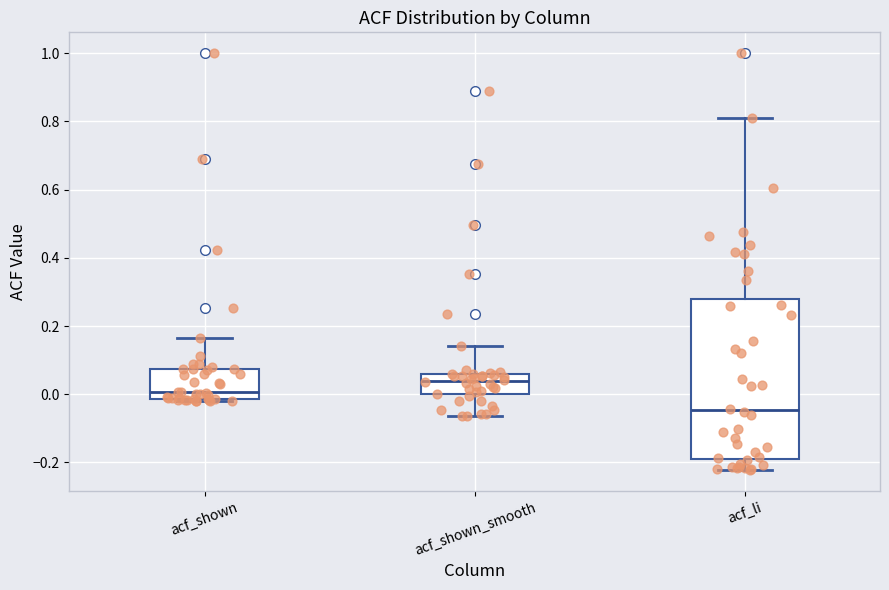

Reading left to right, transcribe this box plot: for each box, give where its median line is, the range the box spans, and where its two whiskers end, as read against the y-axis. The values are not printed on the chart, so give them approximately, as read against the axis.

acf_shown: median 0.00, box -0.02 to 0.08, whiskers -0.02 (just below the box's lower edge) to 0.16
acf_shown_smooth: median 0.04, box 0.00 to 0.06, whiskers -0.06 to 0.14
acf_li: median -0.04, box -0.18 to 0.28, whiskers -0.22 to 0.82